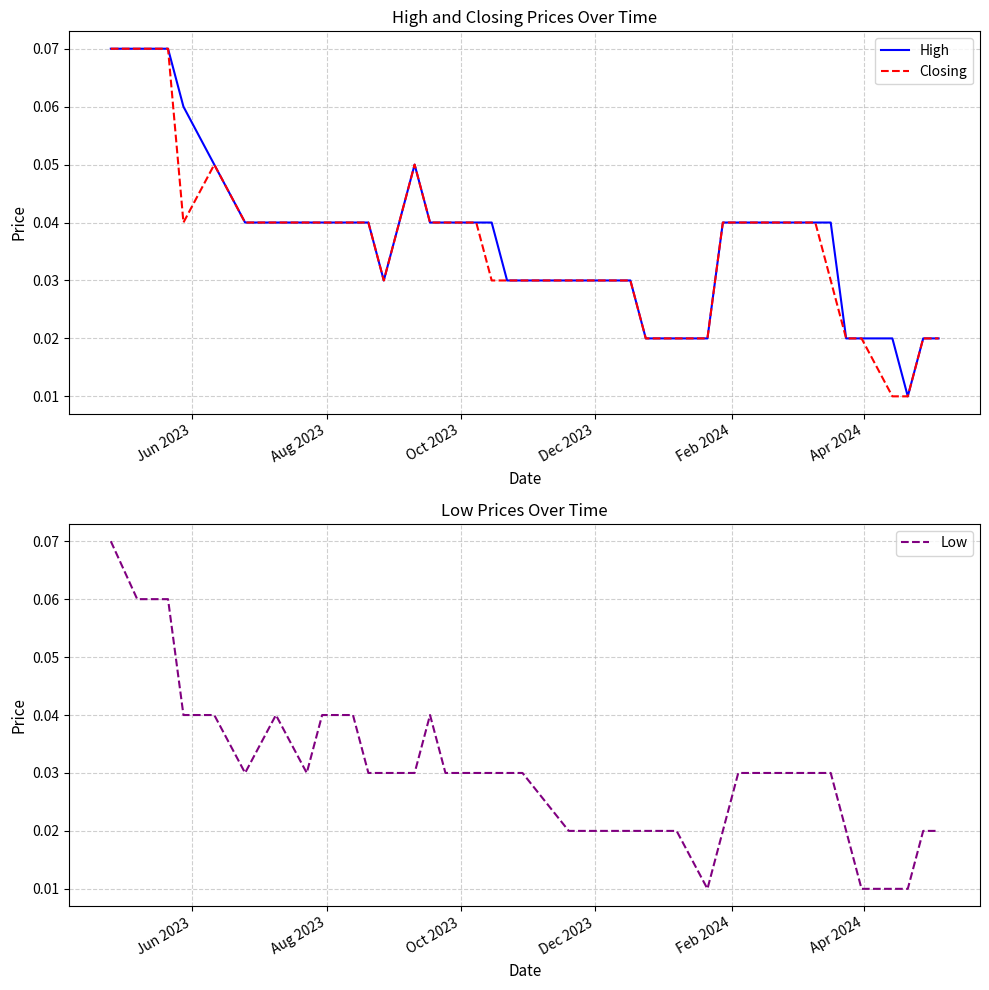

What is the difference between the maximum and minimum values in the Closing series?

0.1